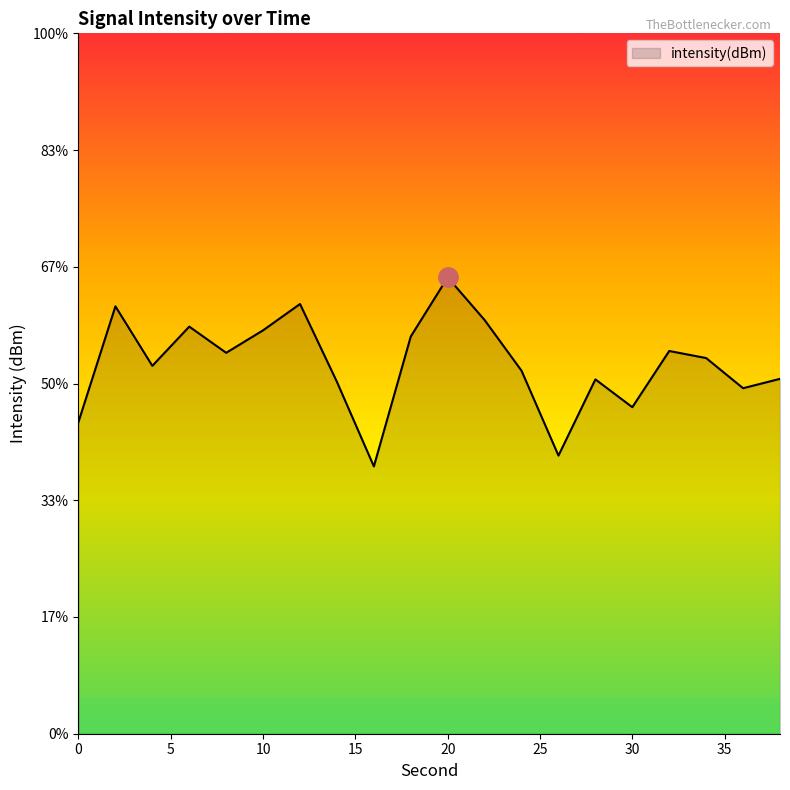

What is the value of the 20th point from the left?

-122.4